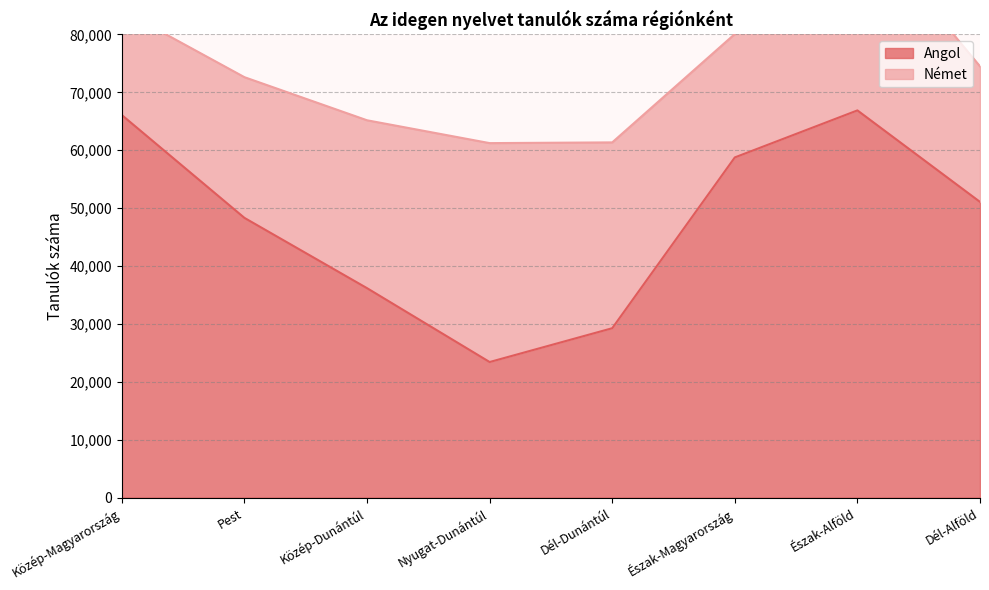

What is the label of the 8th point from the left?

Dél-Alföld